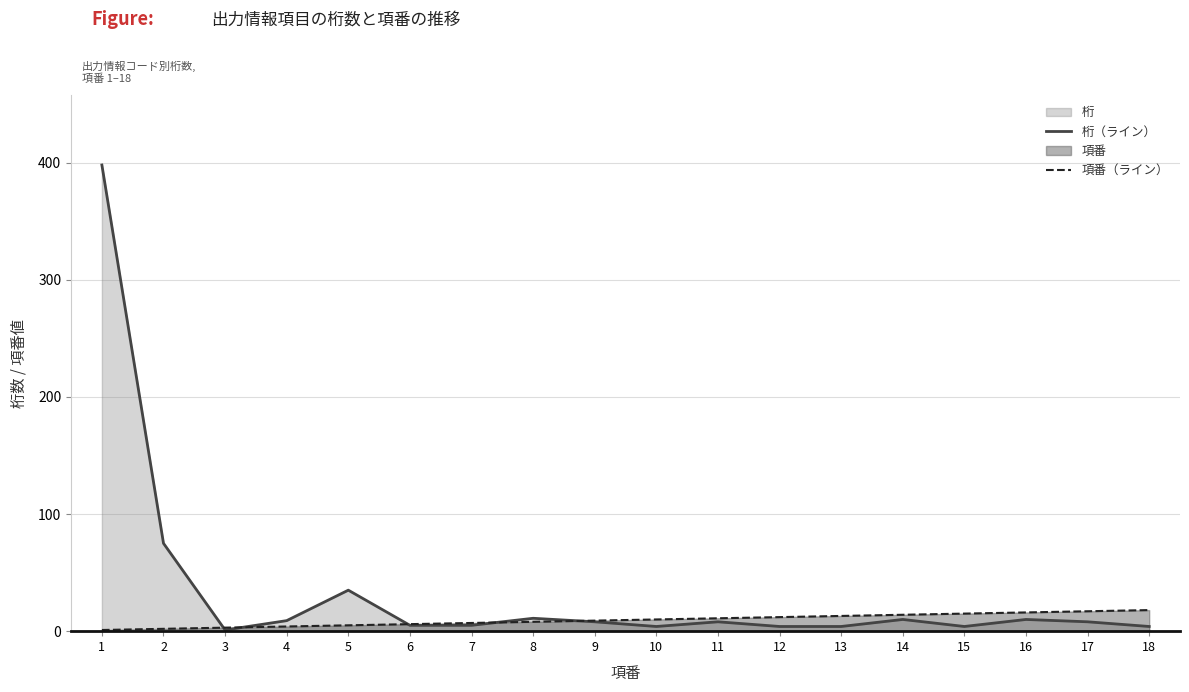

What is the average value of the 項番（ライン） series?

10